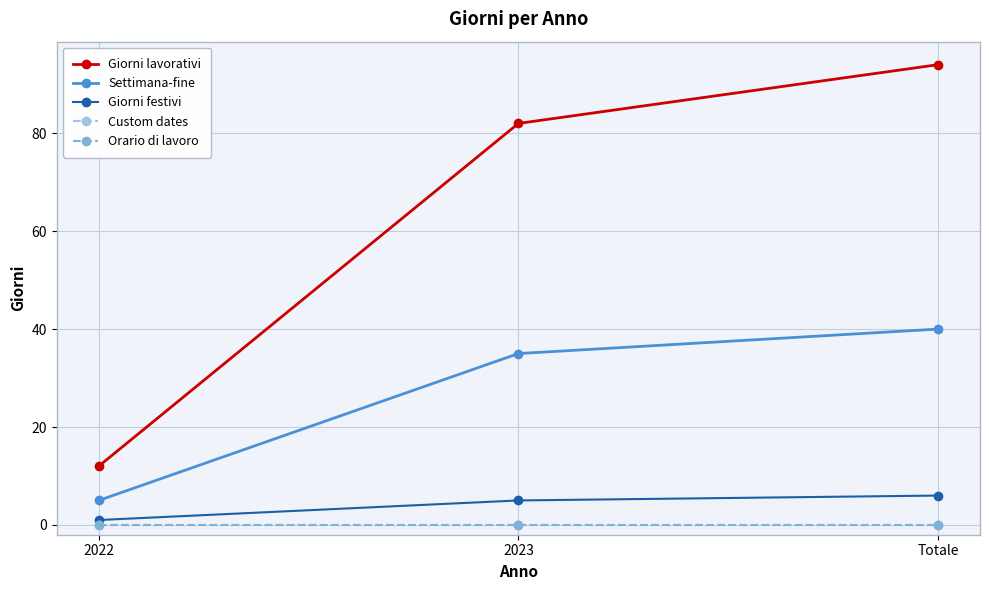

The value of Giorni lavorativi at 2023 is 133. True or false?

False